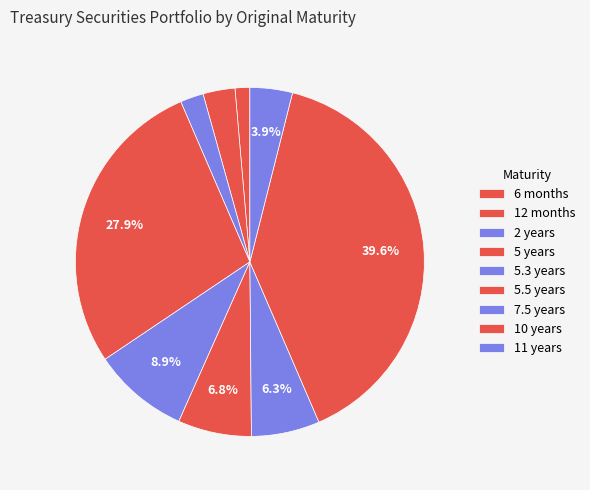

How many segments does this pie chart have?

9